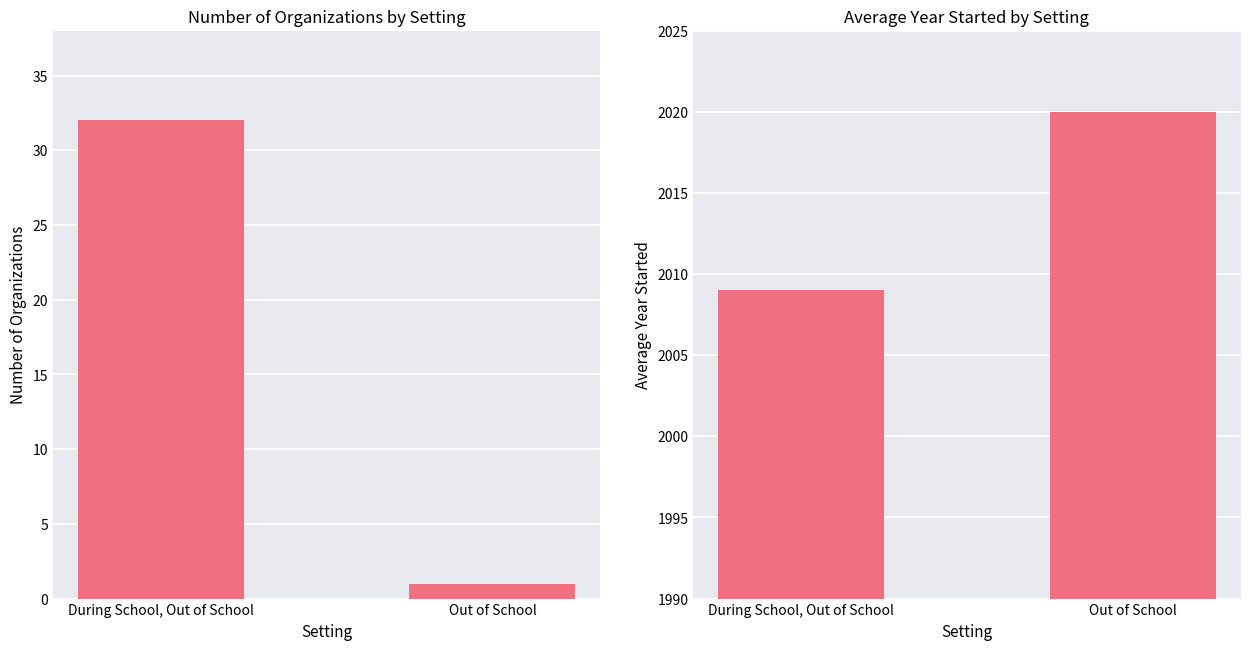

Is it true that Count equals 1 at Out of School?

True